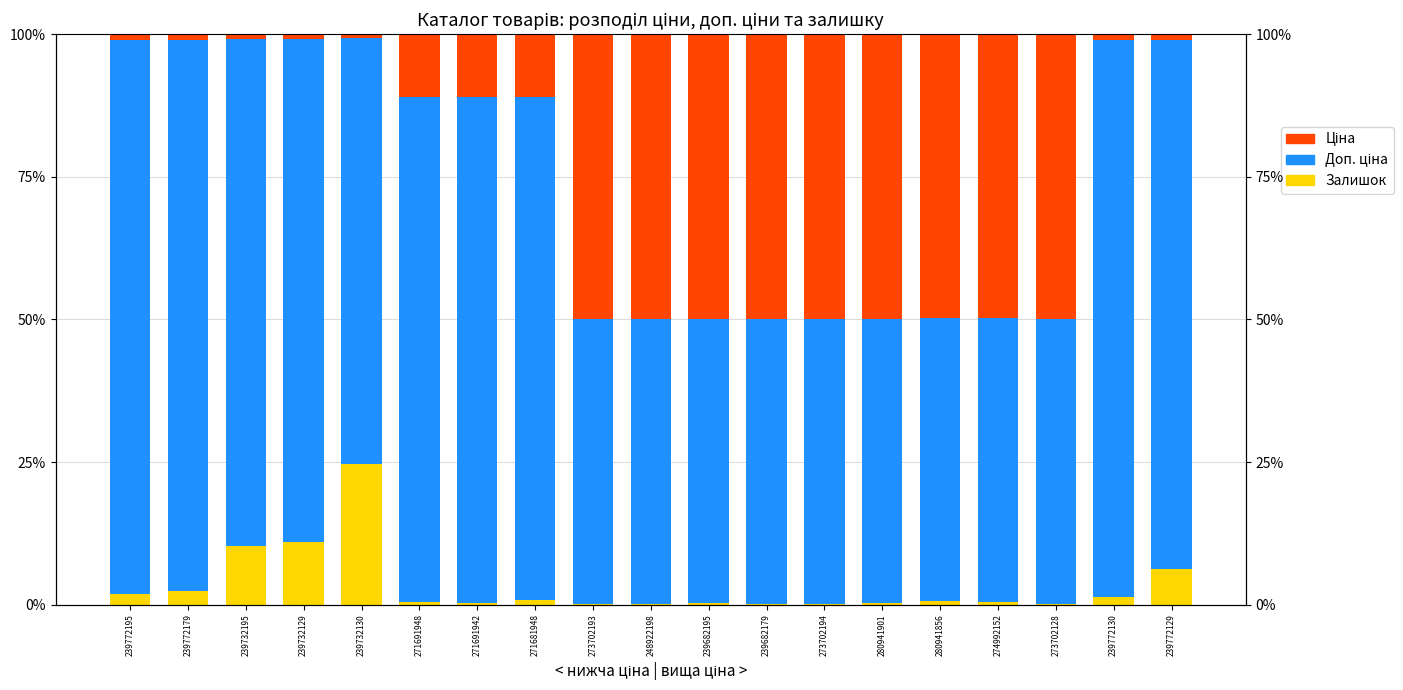

List the labels in order of Доп. ціна value, largest first.

239772130, 239772195, 239772179, 239772129, 239732195, 271691942, 271691948, 271681948, 239732129, 239732130, 248922198, 273702193, 273702194, 239682179, 273702128, 280941901, 239682195, 274992152, 280941856